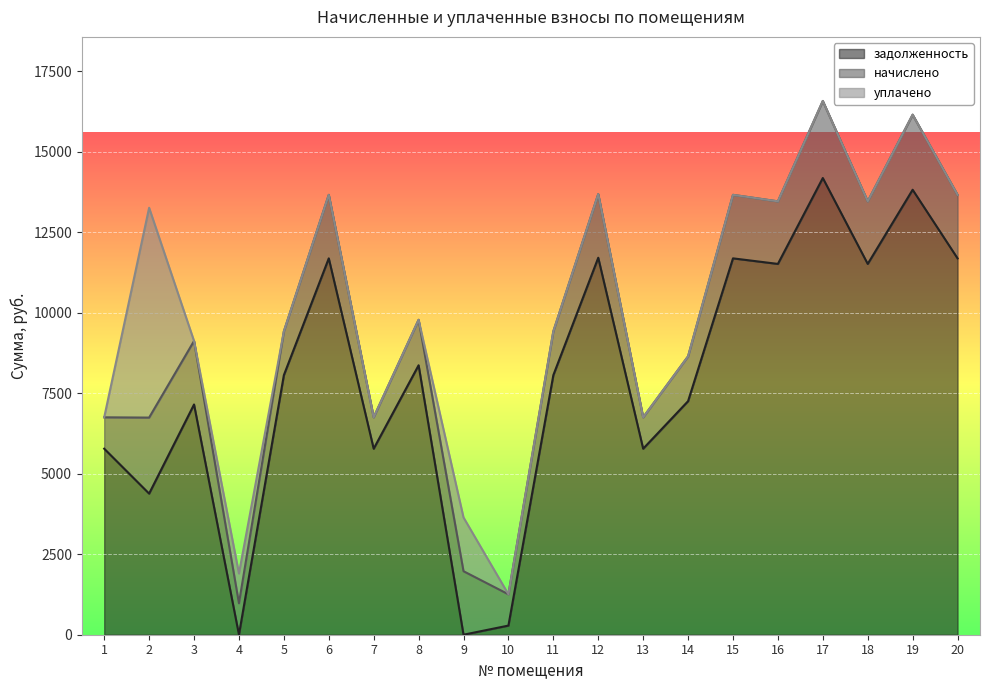

What is the sum of all начислено values?

33219.1